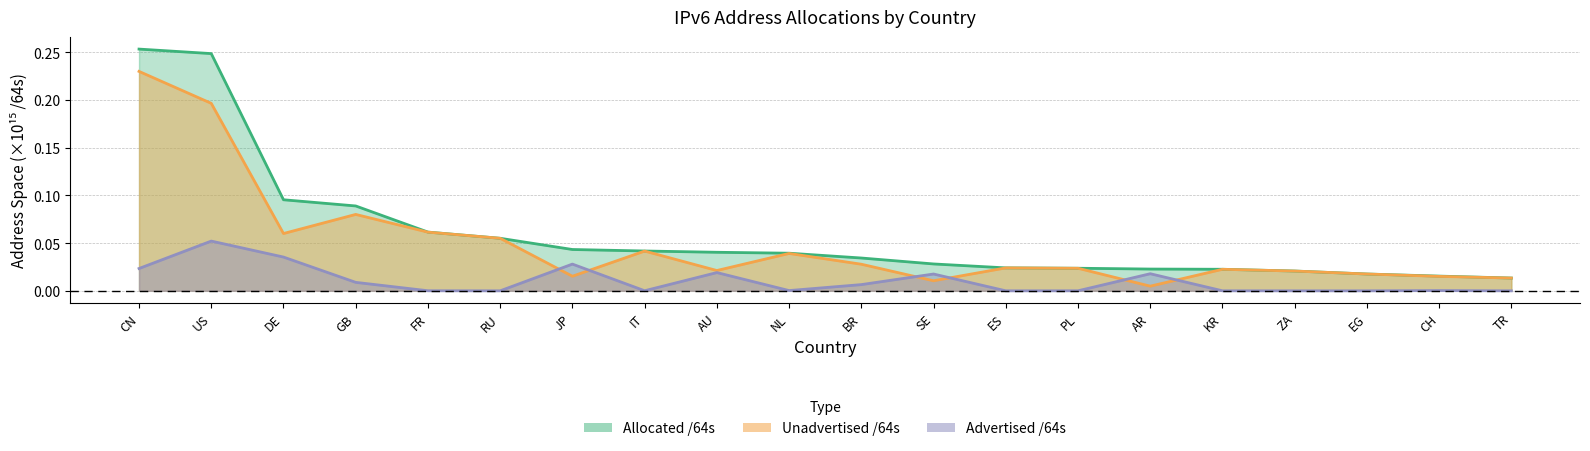

Is it true that Advertised /64s equals 0.0 at KR?

True